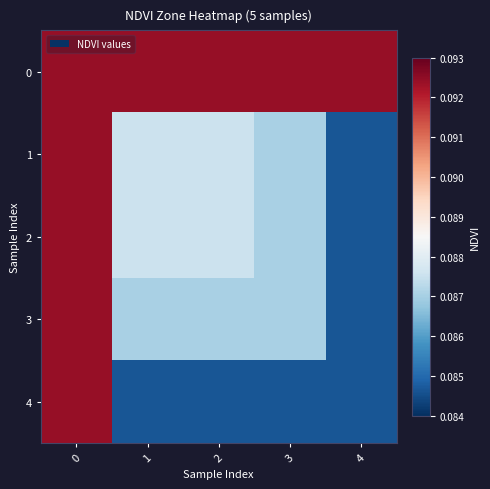

Which label corresponds to the smallest value in the chart?

4